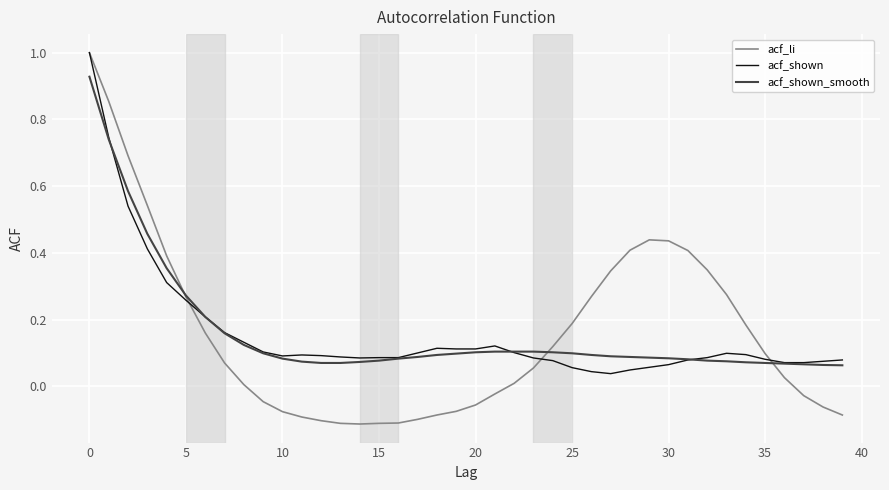

What is the maximum value shown in the chart?

1.0